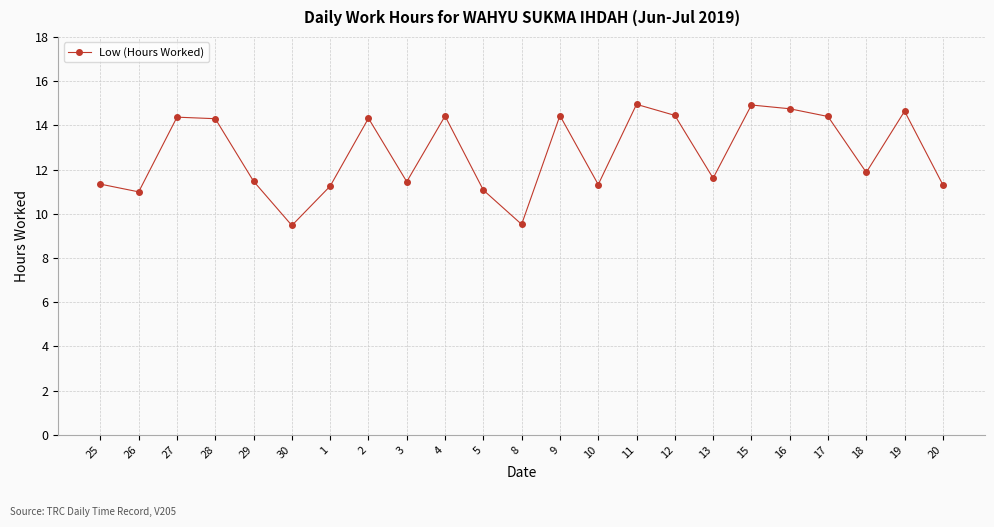

What is the change in value from 28 to 30?

-4.8